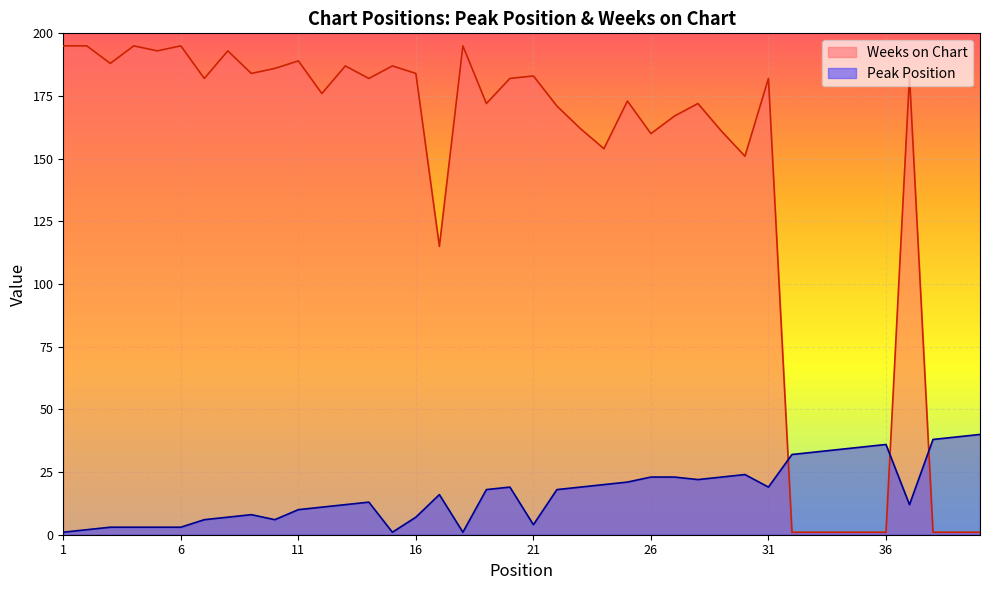

How many values in the Peak Position series exceed 18?

18